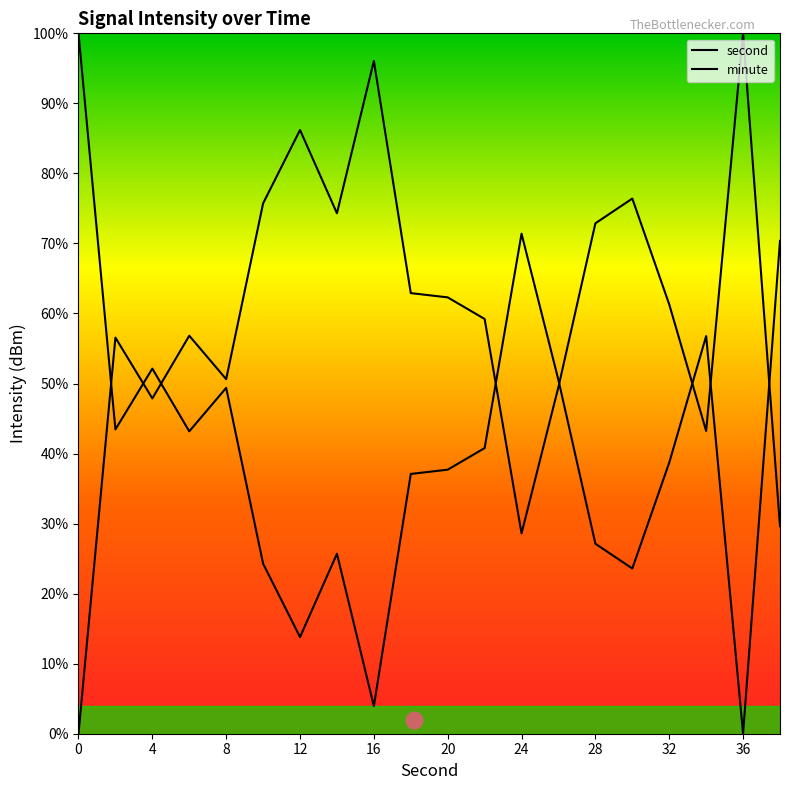

Reading right to left, extract all data points from this chart.

second: 70.4	0.0	56.8	38.7	23.6	27.1	50.5	71.4	40.8	37.7	37.1	3.9	25.7	13.8	24.3	49.4	43.2	52.1	43.4	100.0
minute: 29.6	100.0	43.2	61.3	76.4	72.9	49.5	28.6	59.2	62.3	62.9	96.1	74.3	86.2	75.7	50.6	56.8	47.9	56.6	0.0